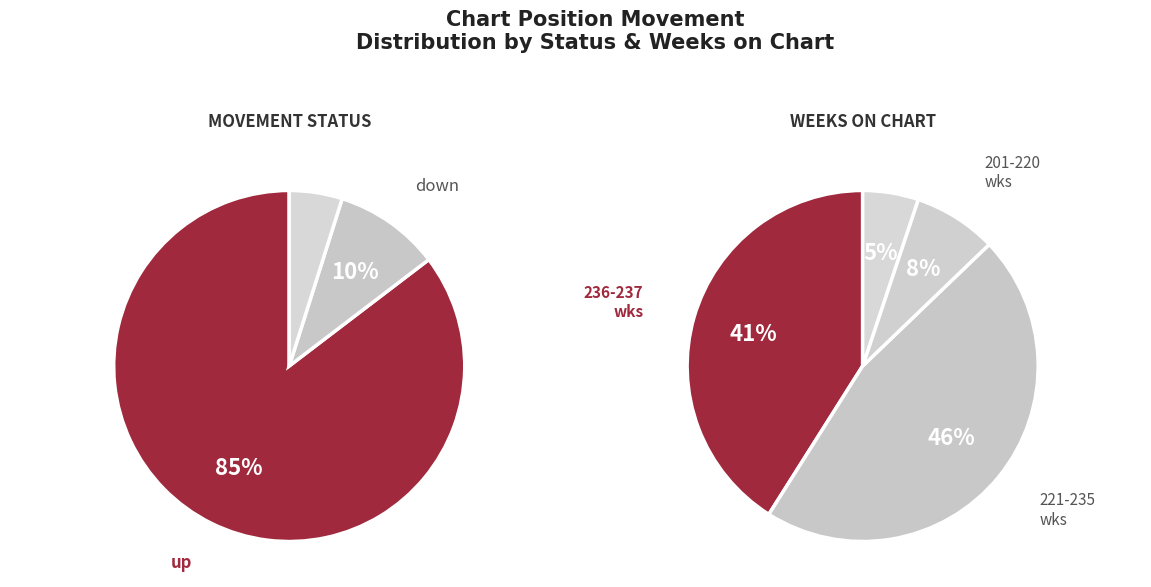

Count the number of slices in the pie.

3